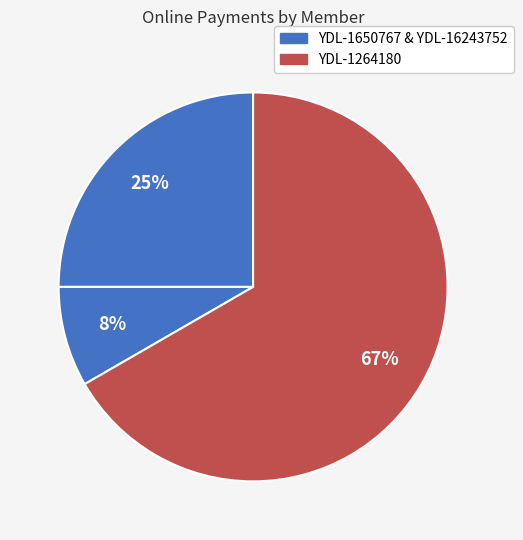

How many slices are in this pie chart?

3